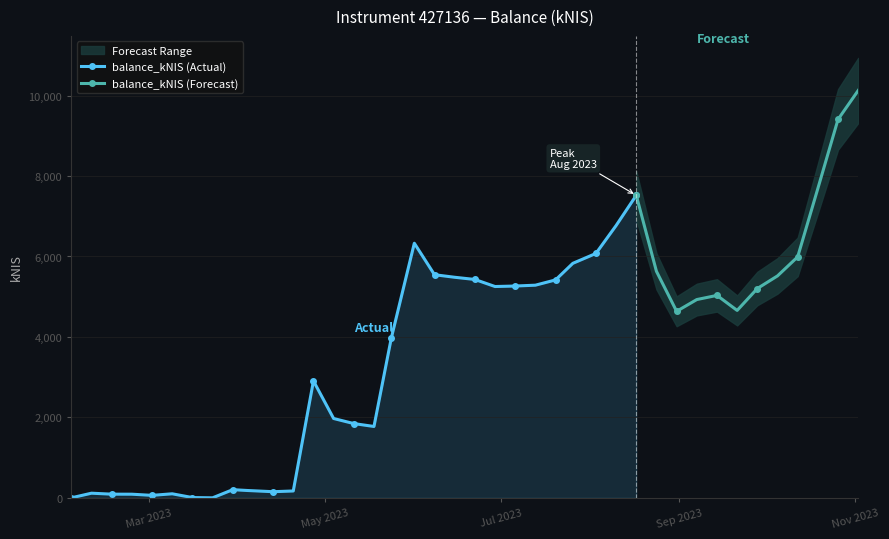

What is the ratio of the value at 2023-09-07 to the value at 2023-04-20?

28.9